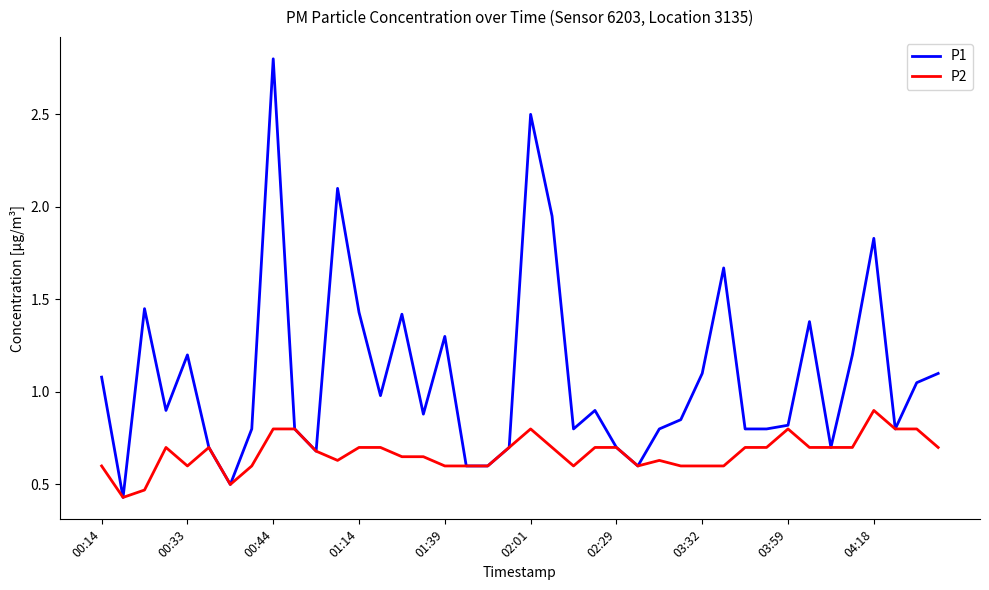

Which series has the widest spread of values?

P1